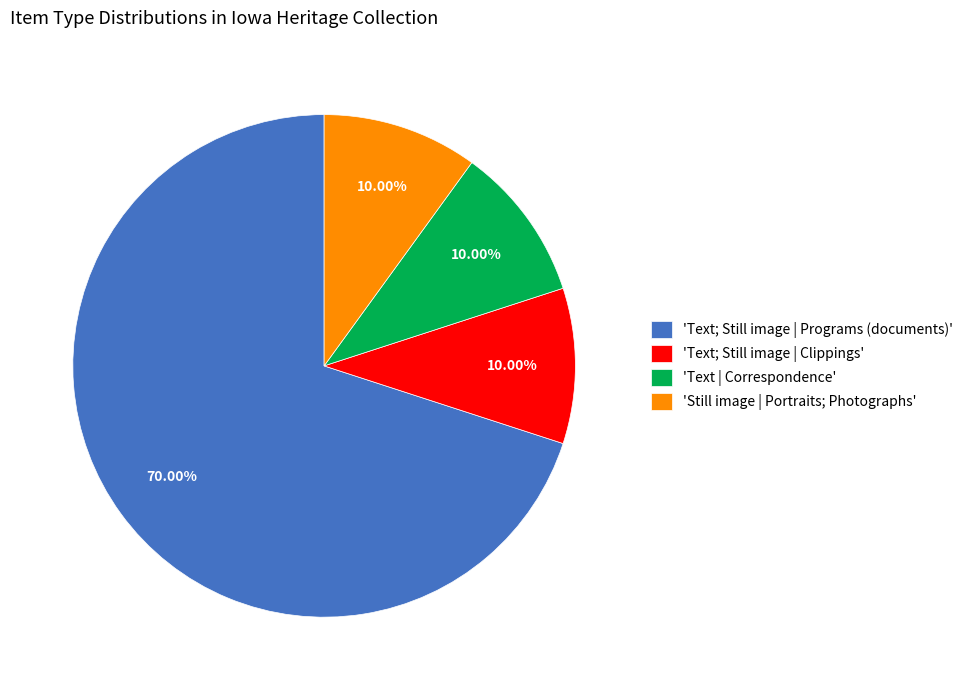

What is the largest slice in the pie chart?

'Text; Still image | Programs (documents)'